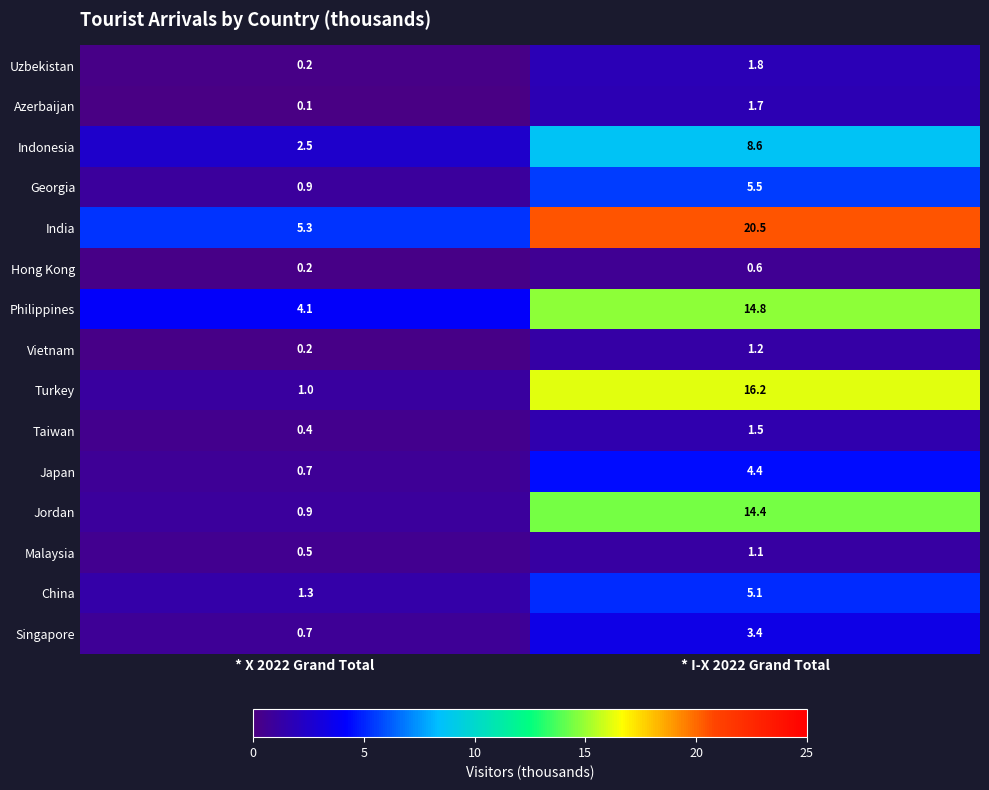

At which category is the sum across all series the highest?

* I-X 2022 Grand Total